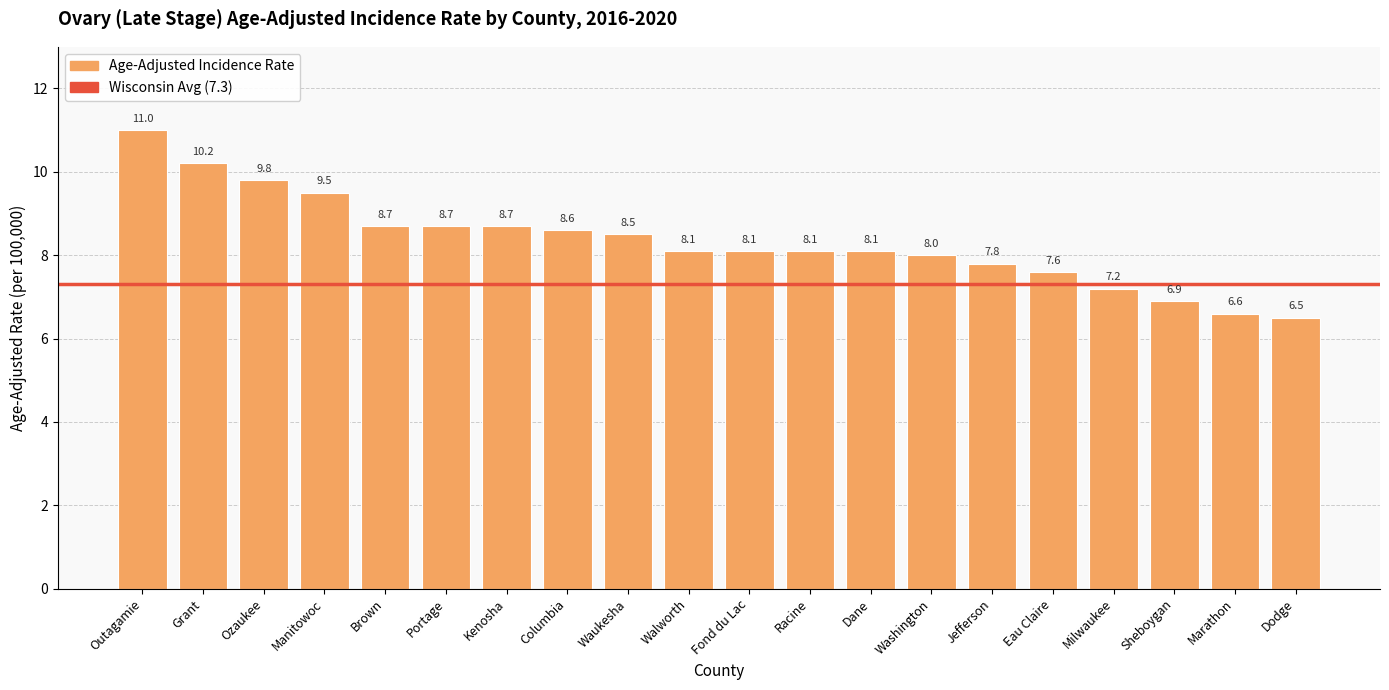

How many values are below 8?

6